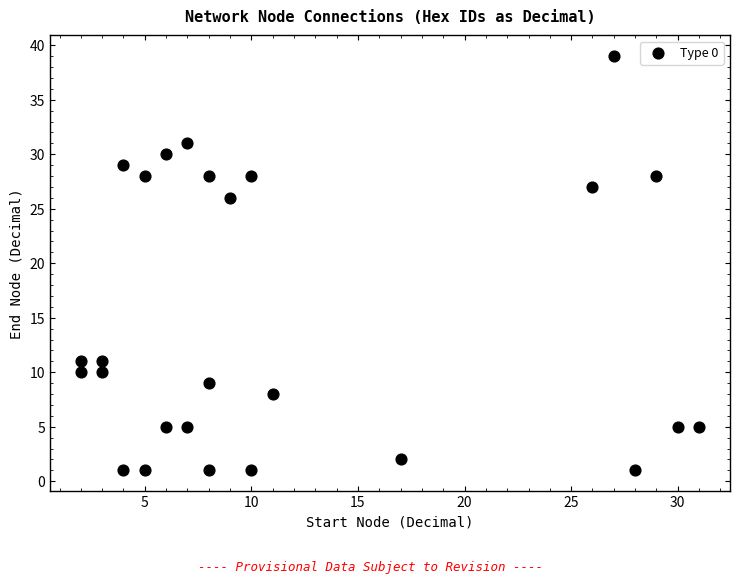

What is the range of Y values (max minus min)?

38